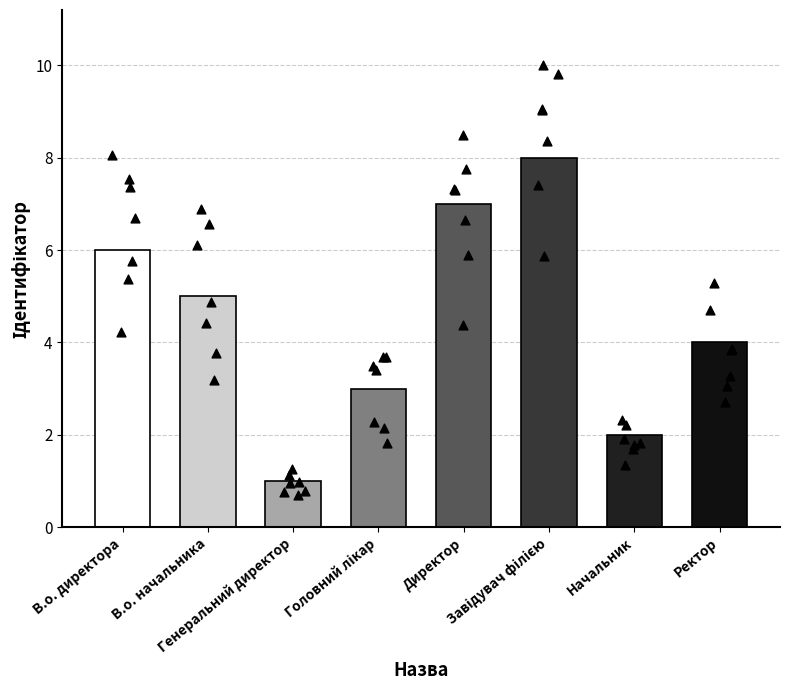

Approximately how many times larger is the value at Директор compared to Начальник?

3.5